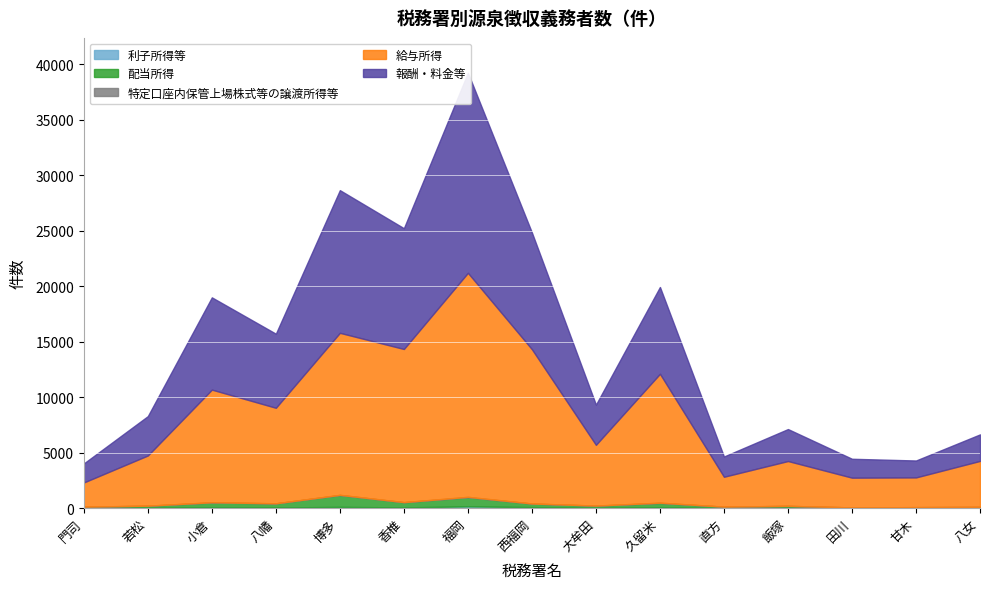

Reading left to right, what are all the values shown in this chart?

利子所得等: 15	44	82	65	120	74	170	99	34	92	16	42	16	14	19
配当所得: 125	180	437	372	1069	465	818	320	195	382	126	169	57	83	98
特定口座内保管上場株式等の譲渡所得等: 0	8	20	8	18	12	38	9	11	27	2	4	2	3	5
給与所得: 2180	4518	10141	8599	14587	13787	20170	13888	5469	11603	2690	4035	2677	2675	4139
報酬・料金等: 1715	3544	8308	6670	12847	10876	18018	10509	3617	7820	1825	2879	1702	1524	2389